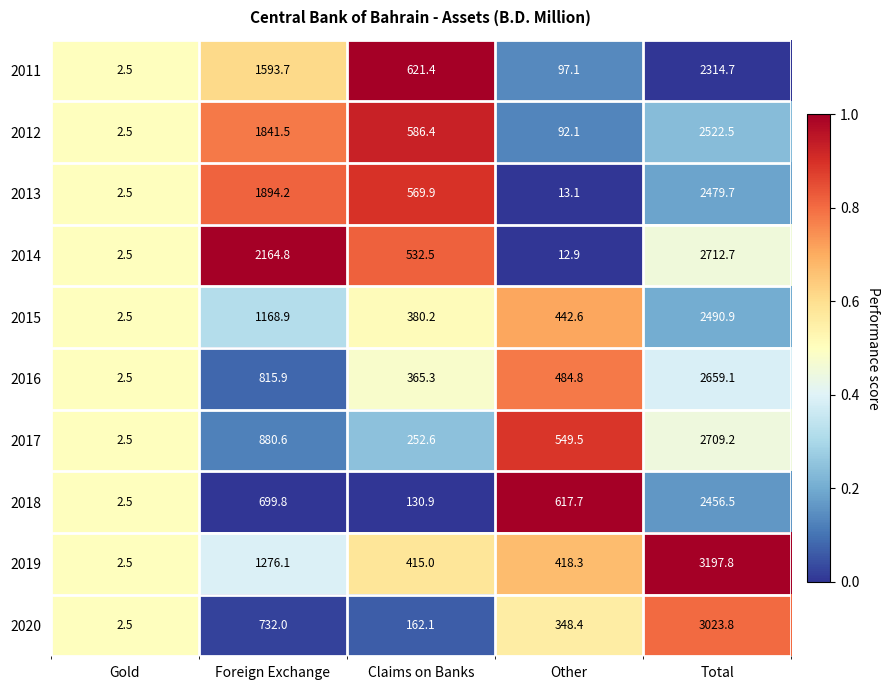

The value of 2015 at Foreign Exchange is 1168.9. True or false?

True